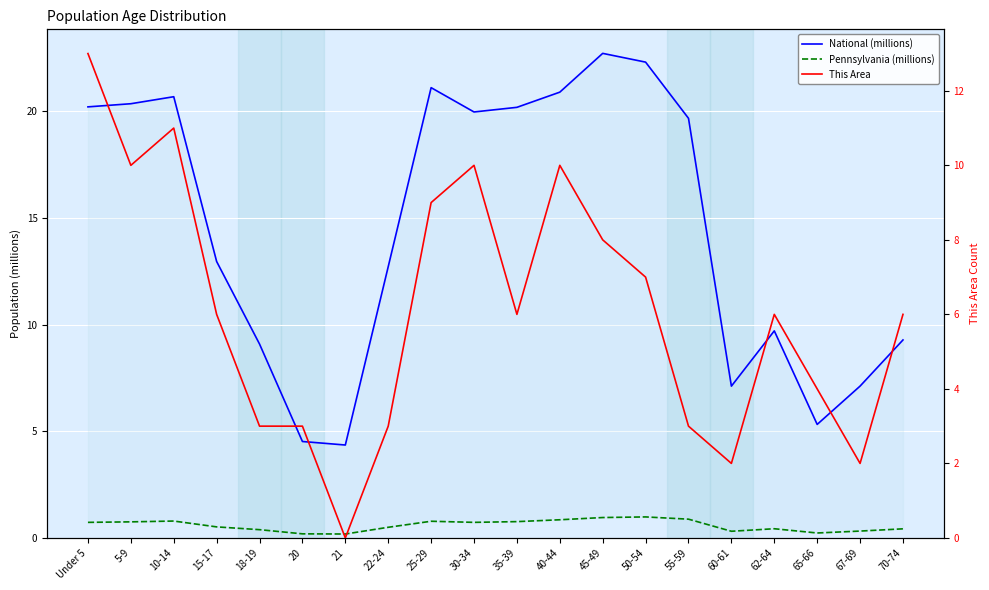

What is the sum of the National (millions) values at 21 and 10-14?

25.0